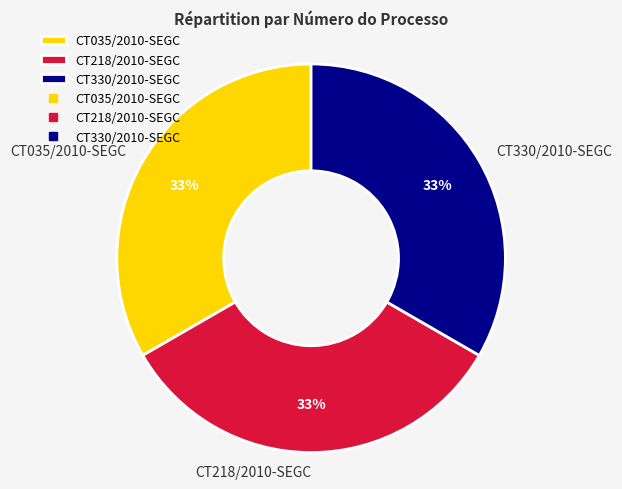

The CT035/2010-SEGC slice represents 45% of the pie. True or false?

False